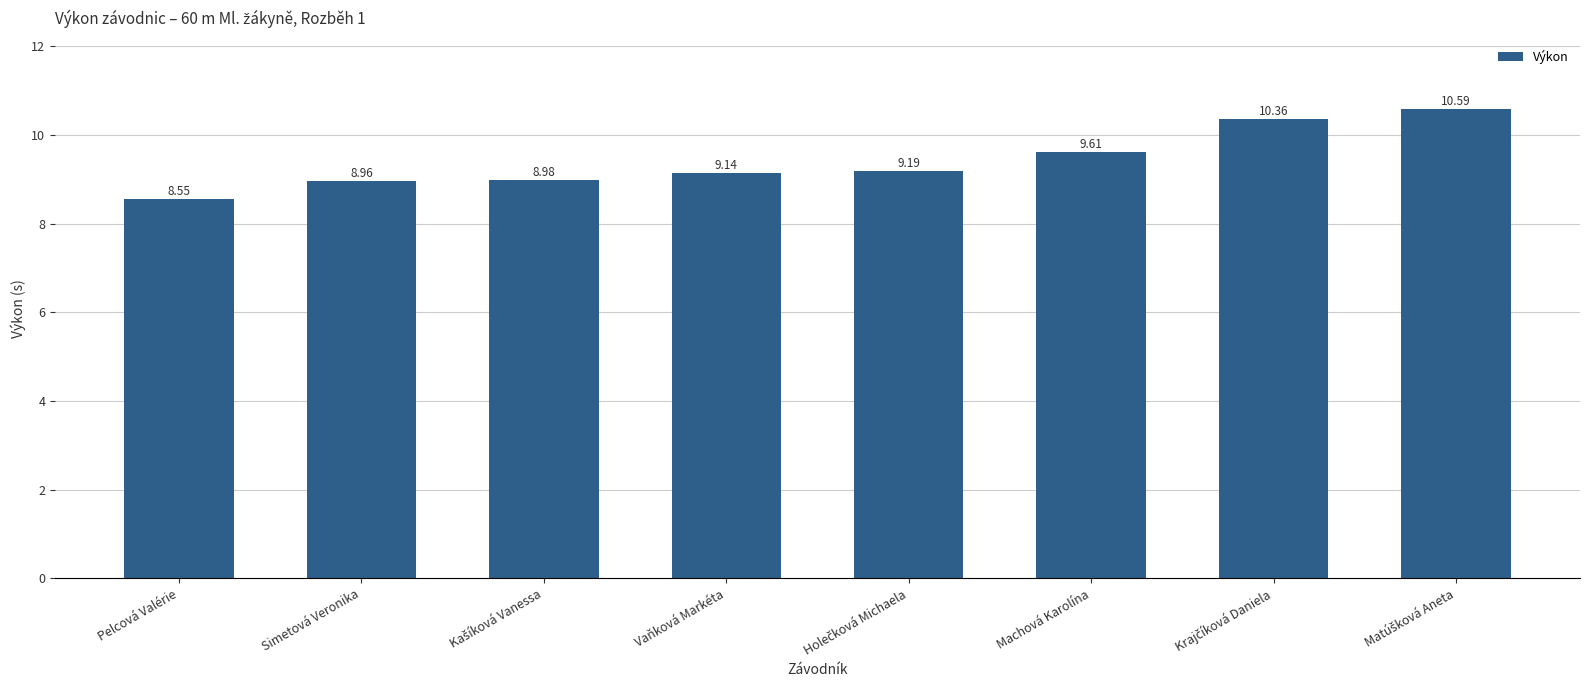

At which label does the data first exceed 9?

Vaňková Markéta